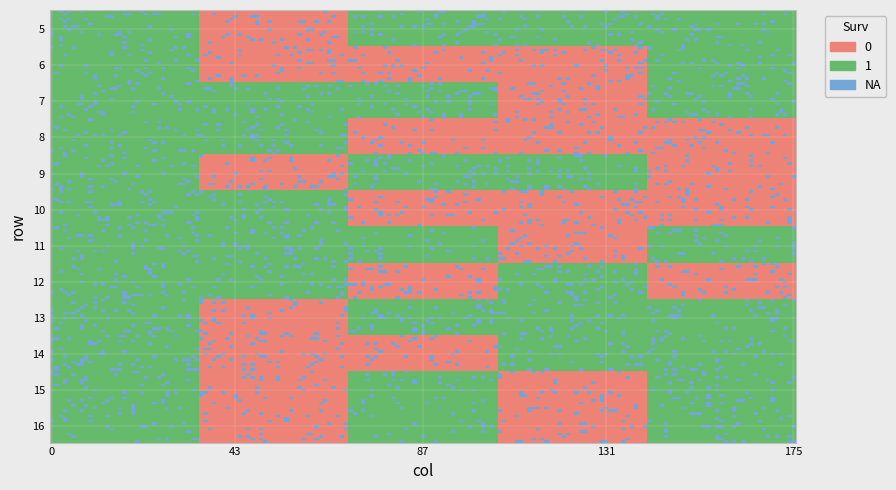

How many values are between 2 and 4?

3